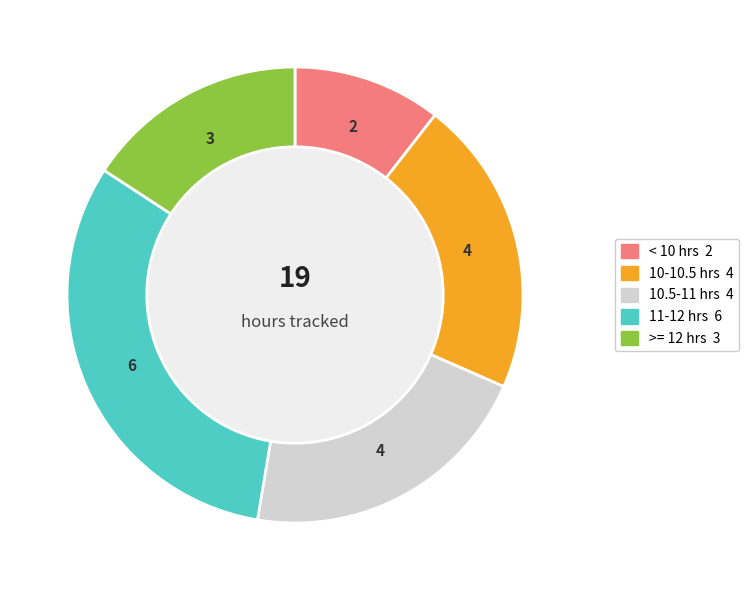

Is there a majority slice in this chart?

No